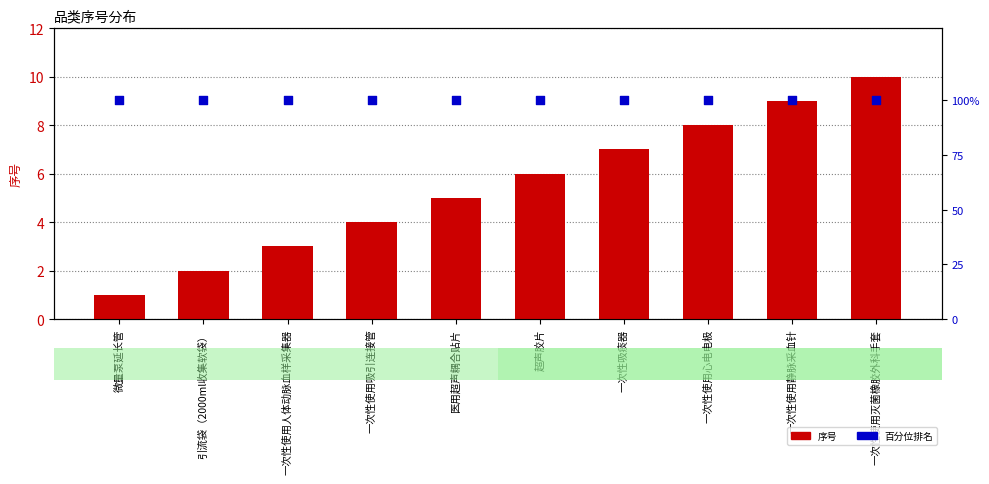

Which series reaches the minimum Y coordinate?

序号